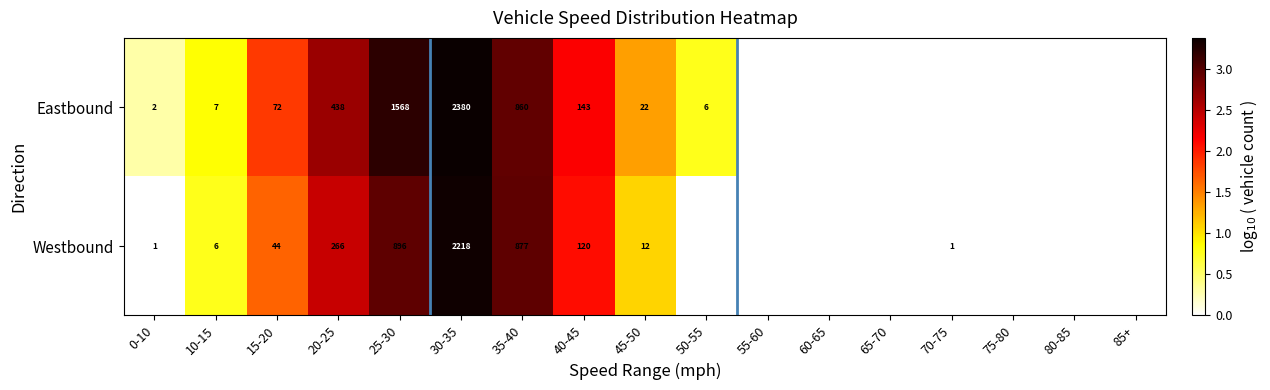

At which category is the sum across all series the highest?

30-35